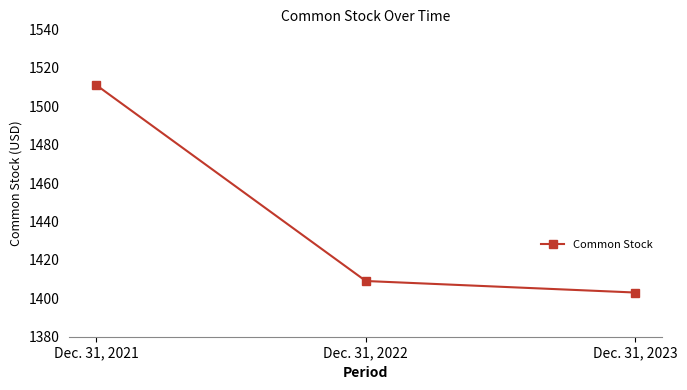

Reading right to left, list all the values displayed in this chart.

Dec. 31, 2023=1403	Dec. 31, 2022=1409	Dec. 31, 2021=1511